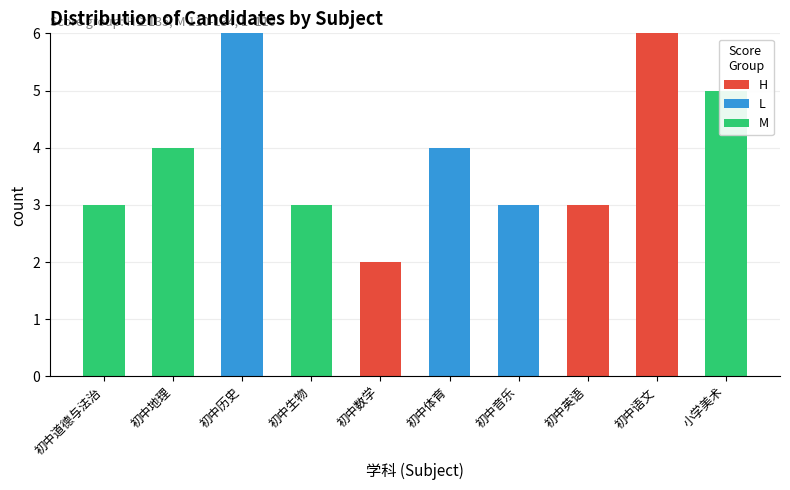

Rank the series by their maximum value, from lowest to highest.

M, H, L